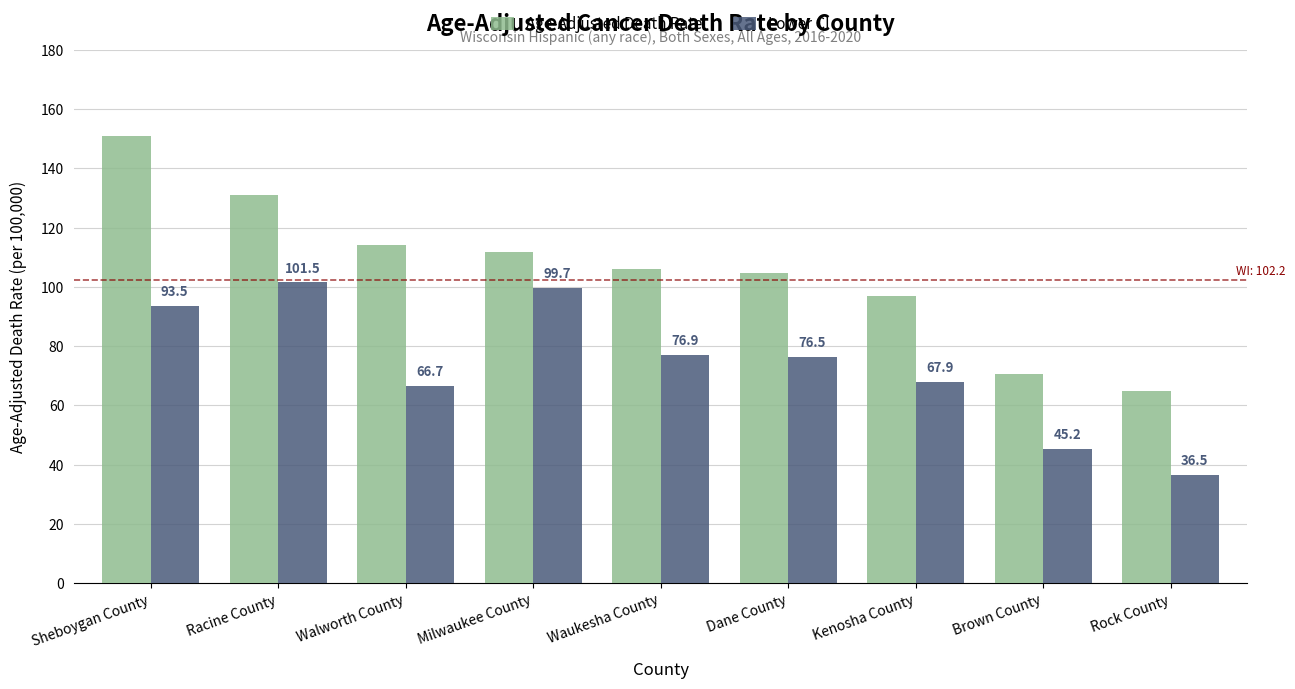

What is the label of the 3rd bar from the right?

Kenosha County